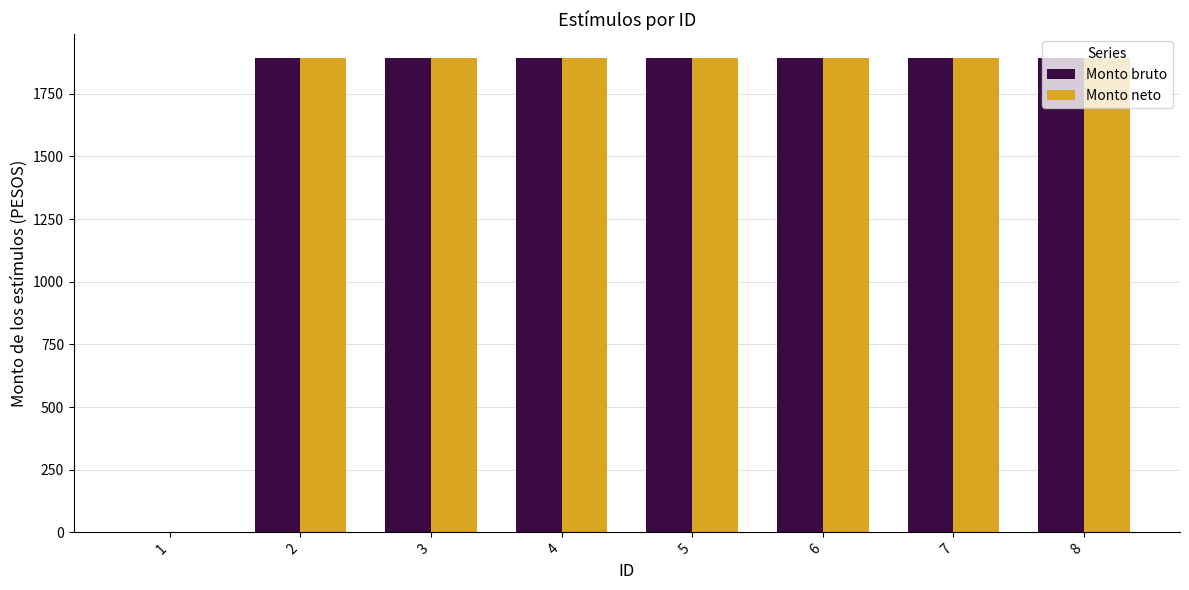

What are all the series names shown in the legend?

Monto bruto, Monto neto